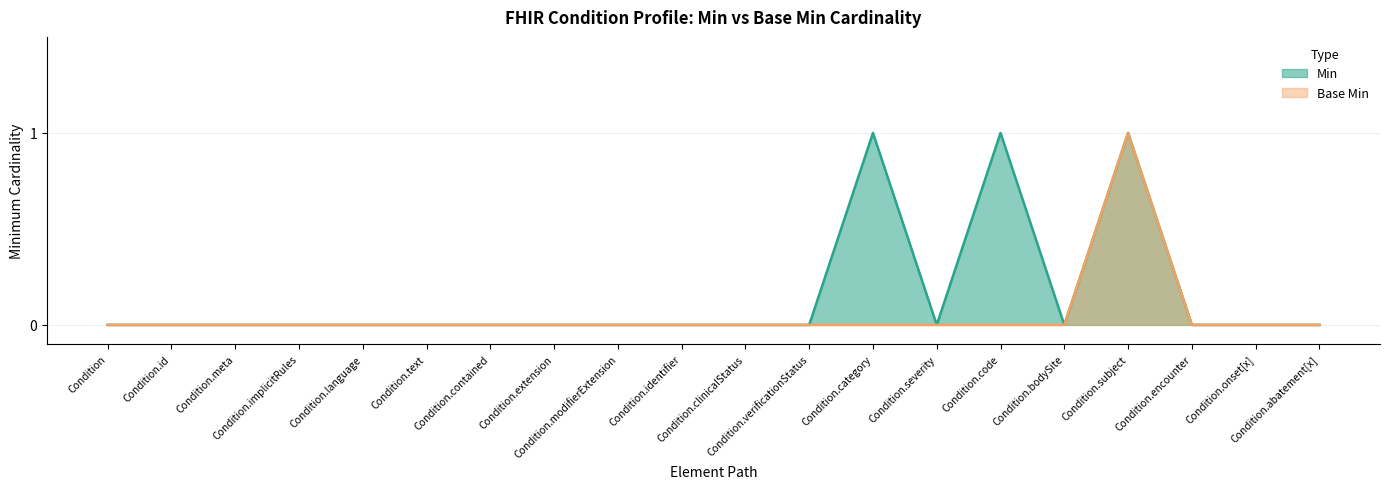

At which category does the chart reach its minimum across all series?

Condition